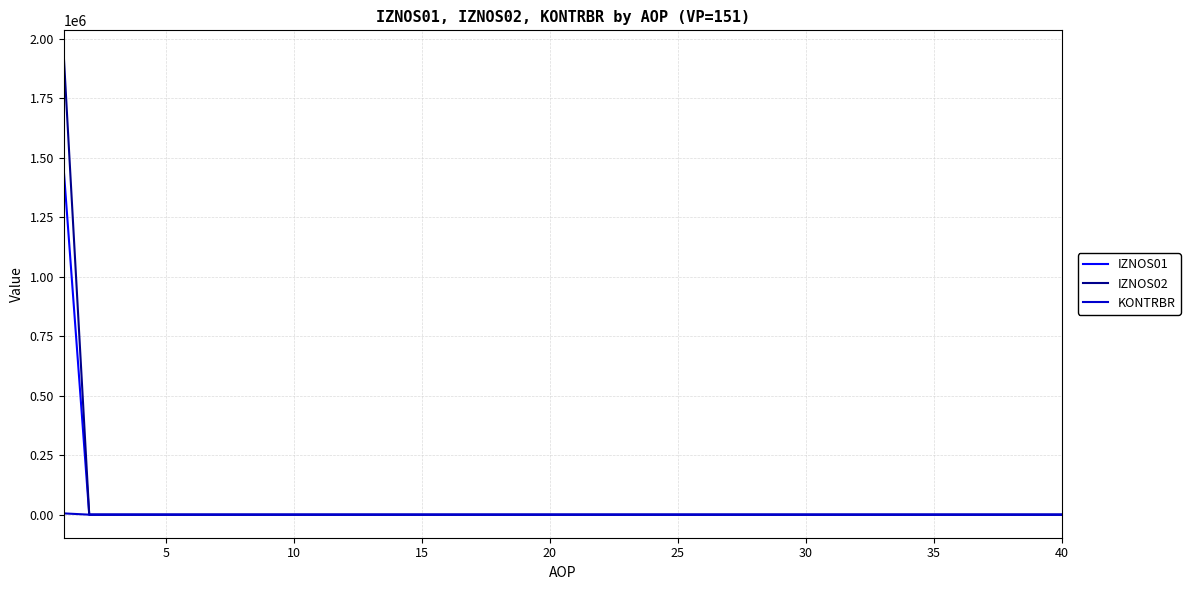

Which series has the widest spread of values?

IZNOS02